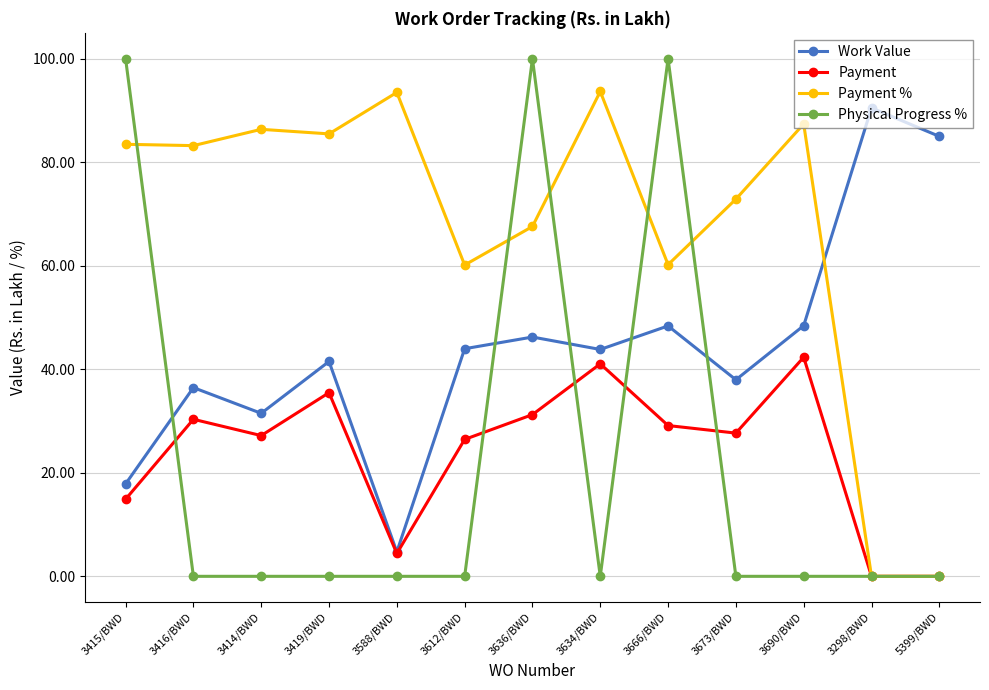

List the series in order of their peak value, lowest first.

Payment, Work Value, Payment %, Physical Progress %